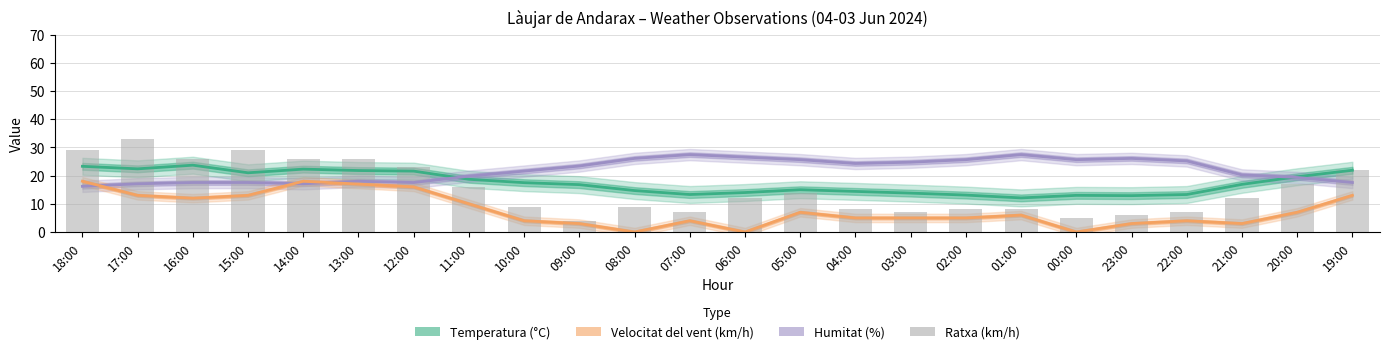

The value at 02:00 is 11. True or false?

False